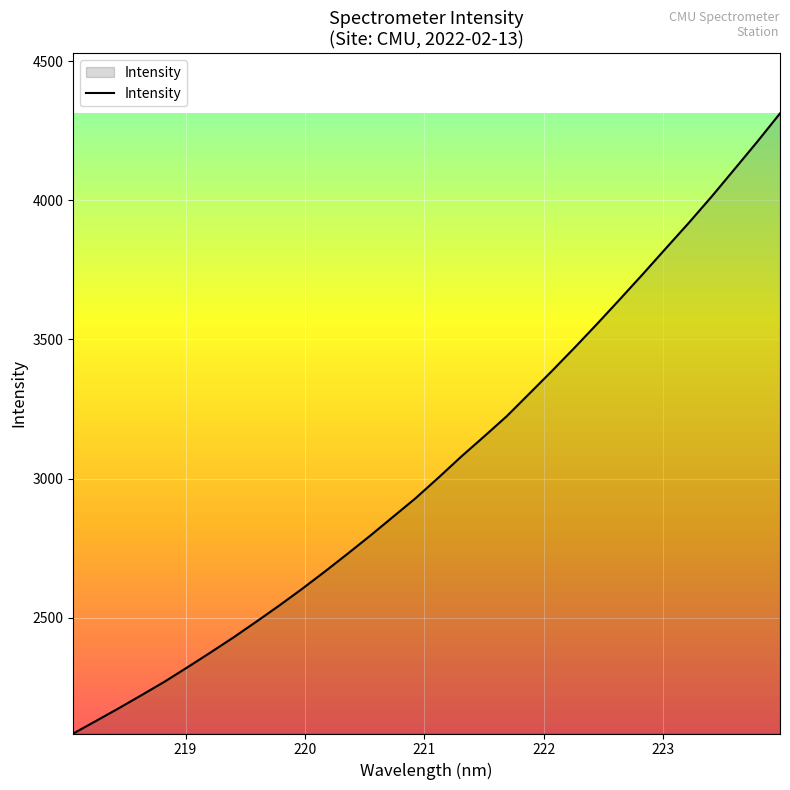

What is the maximum value shown in the chart?

4312.1